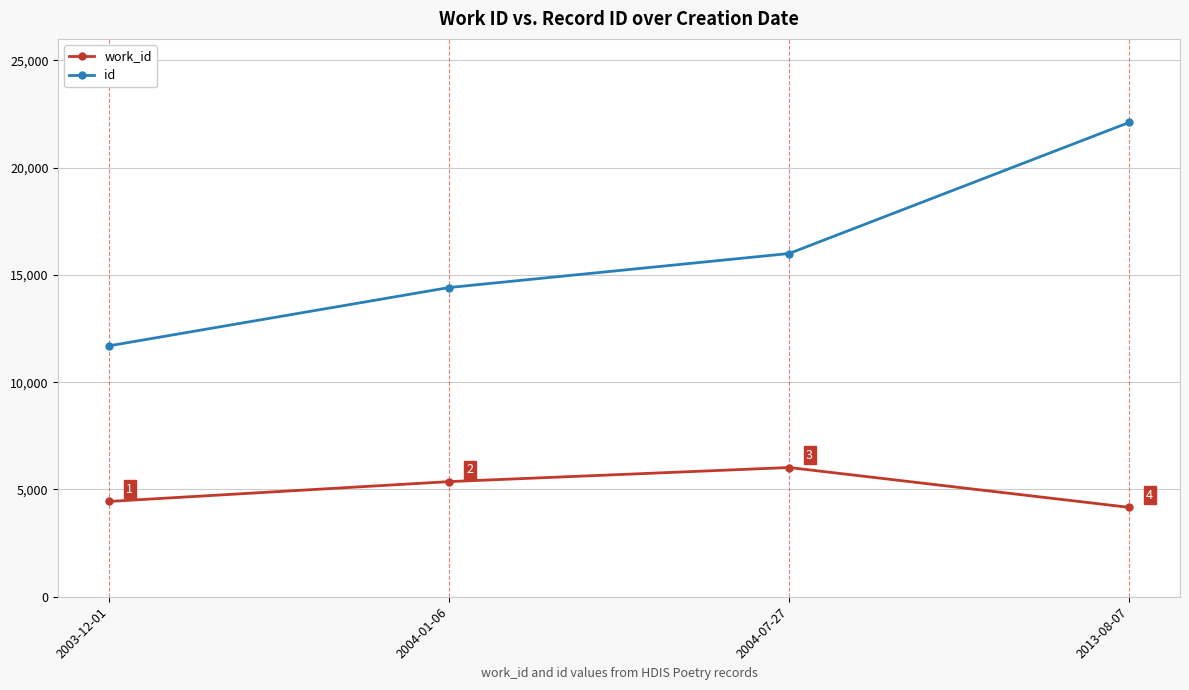

What is the average value of the work_id series?

5000